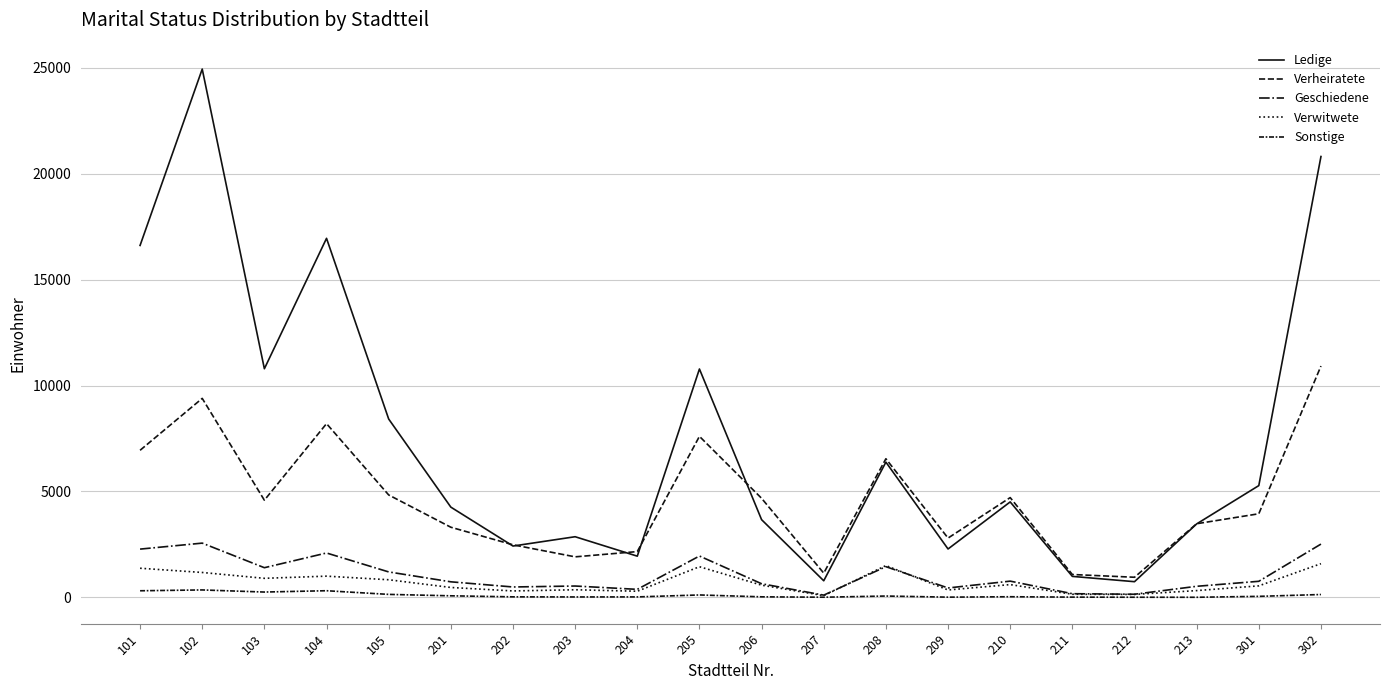

What is the sum of the Geschiedene values at 201 and 209?

1173